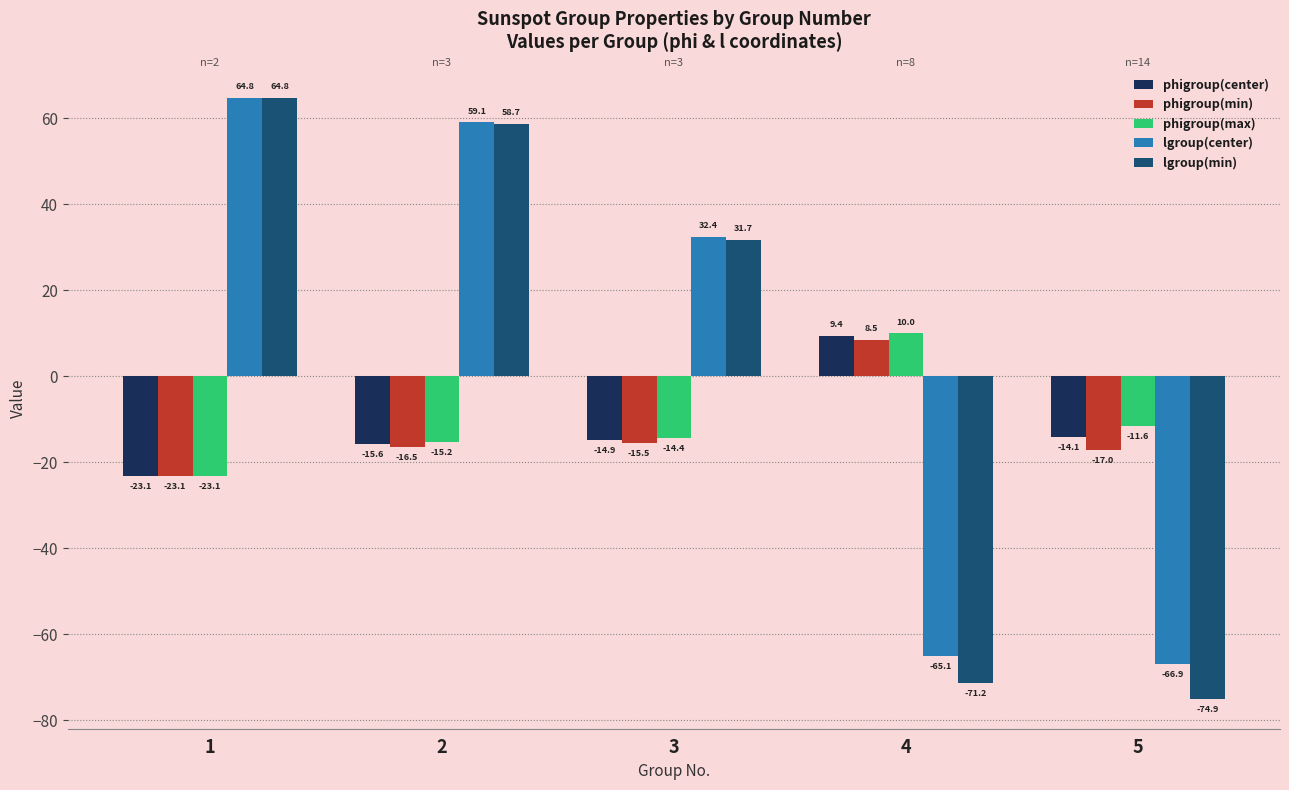

What is the spread (max minus min) of values at 4?

81.3